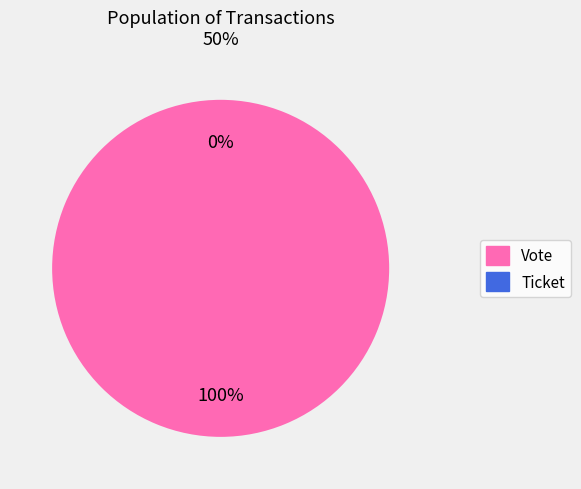

To the nearest percent, what is the difference between the Ticket (io_index=0) and Vote (io_index=1) slice percentages?

100%